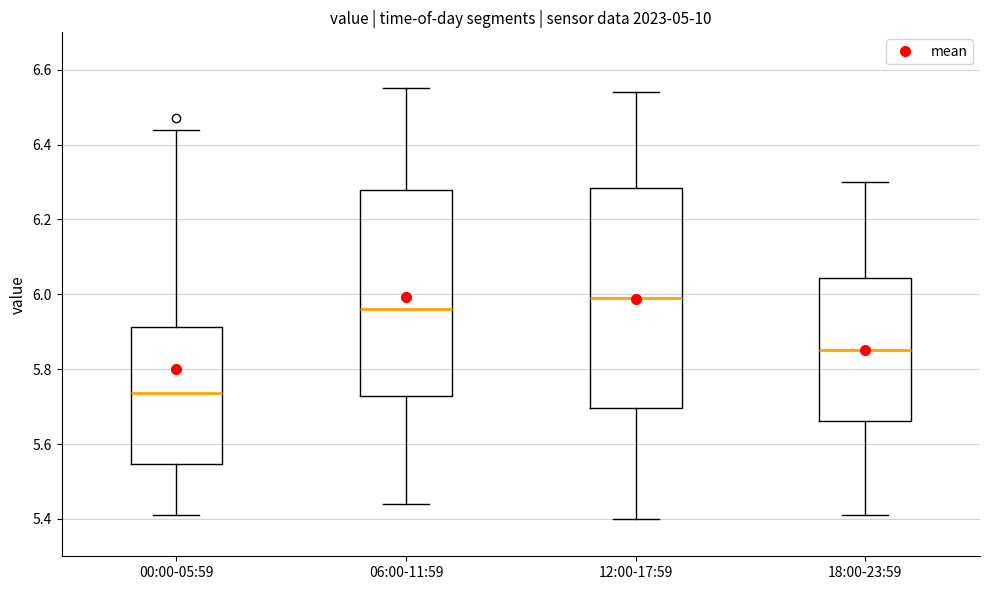

Reading left to right, transcribe this box plot: for each box, give where its median line is, the range the box spans, and where its two whiskers end, as read against the y-axis. The values are not printed on the chart, so give them approximately, as read against the axis.

00:00-05:59: median 5.74, box 5.54 to 5.92, whiskers 5.42 to 6.44
06:00-11:59: median 5.96, box 5.72 to 6.28, whiskers 5.44 to 6.56
12:00-17:59: median 6.00, box 5.70 to 6.28, whiskers 5.40 to 6.54
18:00-23:59: median 5.86, box 5.66 to 6.04, whiskers 5.42 to 6.30